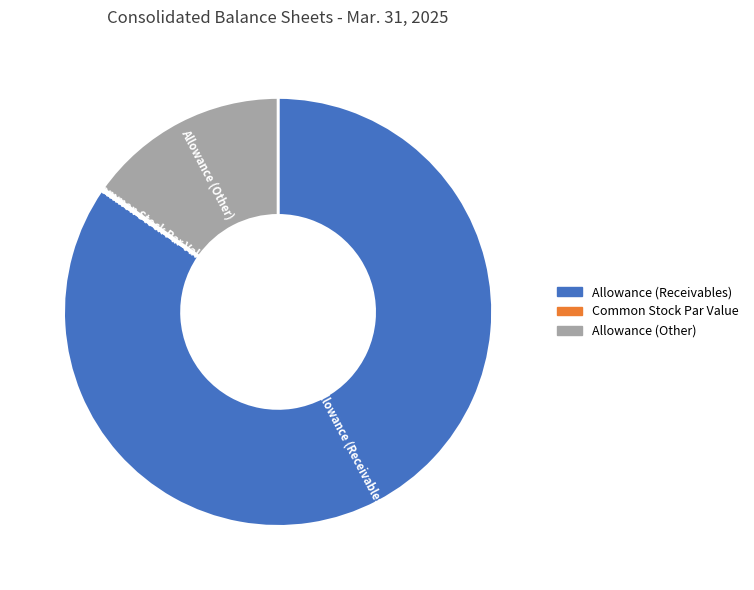

Which slice represents more than half of the pie?

Allowance (Receivables)